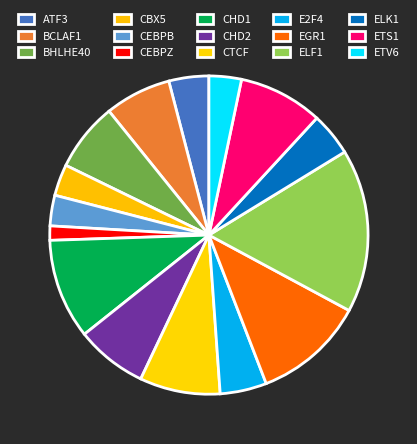

Do ETV6 and EGR1 together represent more than half of the pie?

No